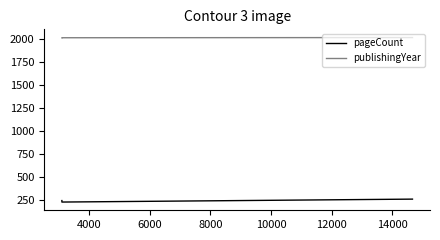

What is the highest value of the publishingYear series?

2019